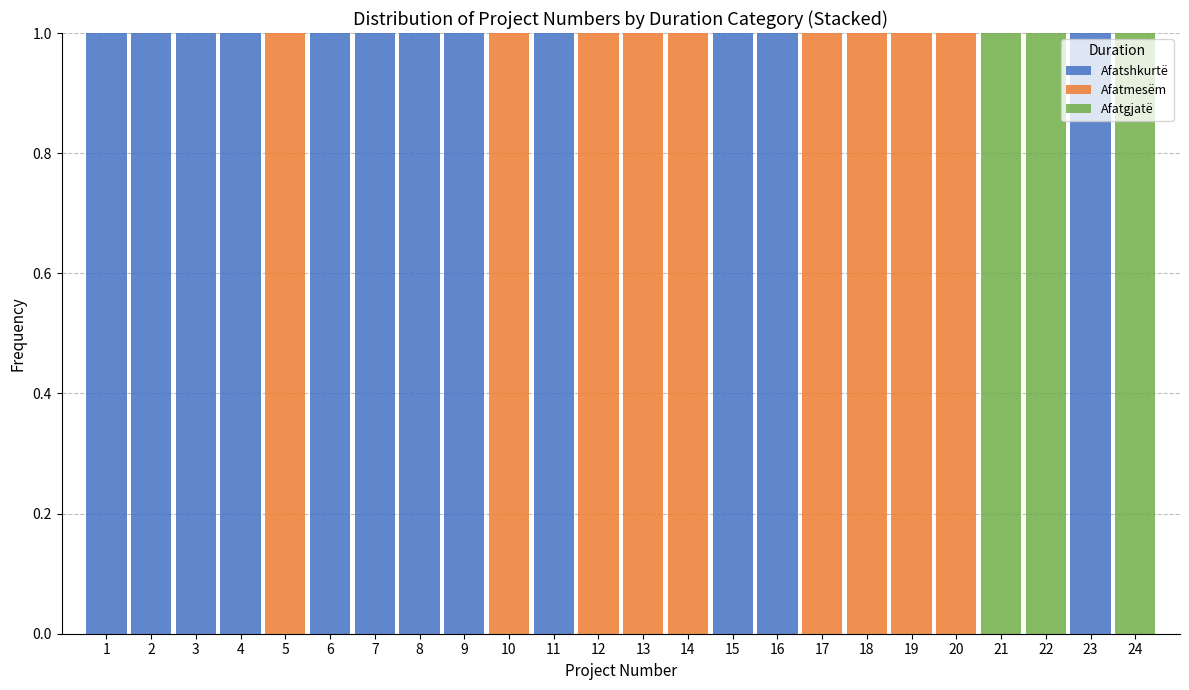

What is the total height of the stacked bar covering 9.5 to 10.5 on the x-axis? The values are not printed on the chart, so give them approximately, as read against the axis.

1